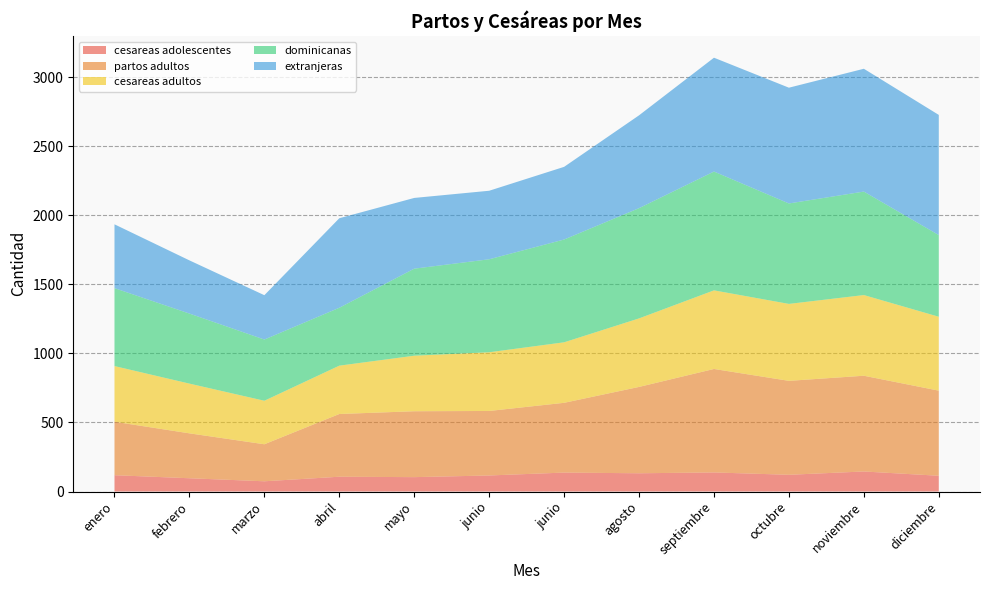

Reading left to right, transcribe all the data shown in this chart.

cesareas adolescentes: enero=118	febrero=96	marzo=74	abril=107	mayo=104	junio=116	junio=137	agosto=132	septiembre=138	octubre=121	noviembre=145	diciembre=114
partos adultos: enero=387	febrero=325	marzo=268	abril=454	mayo=477	junio=467	junio=505	agosto=625	septiembre=749	octubre=680	noviembre=693	diciembre=616
cesareas adultos: enero=403	febrero=360	marzo=315	abril=350	mayo=402	junio=425	junio=438	agosto=496	septiembre=569	octubre=557	noviembre=584	diciembre=535
dominicanas: enero=564	febrero=507	marzo=443	abril=419	mayo=630	junio=673	junio=744	agosto=798	septiembre=860	octubre=727	noviembre=749	diciembre=591
extranjeras: enero=462	febrero=385	marzo=321	abril=648	mayo=512	junio=496	junio=526	agosto=672	septiembre=824	octubre=838	noviembre=889	diciembre=870